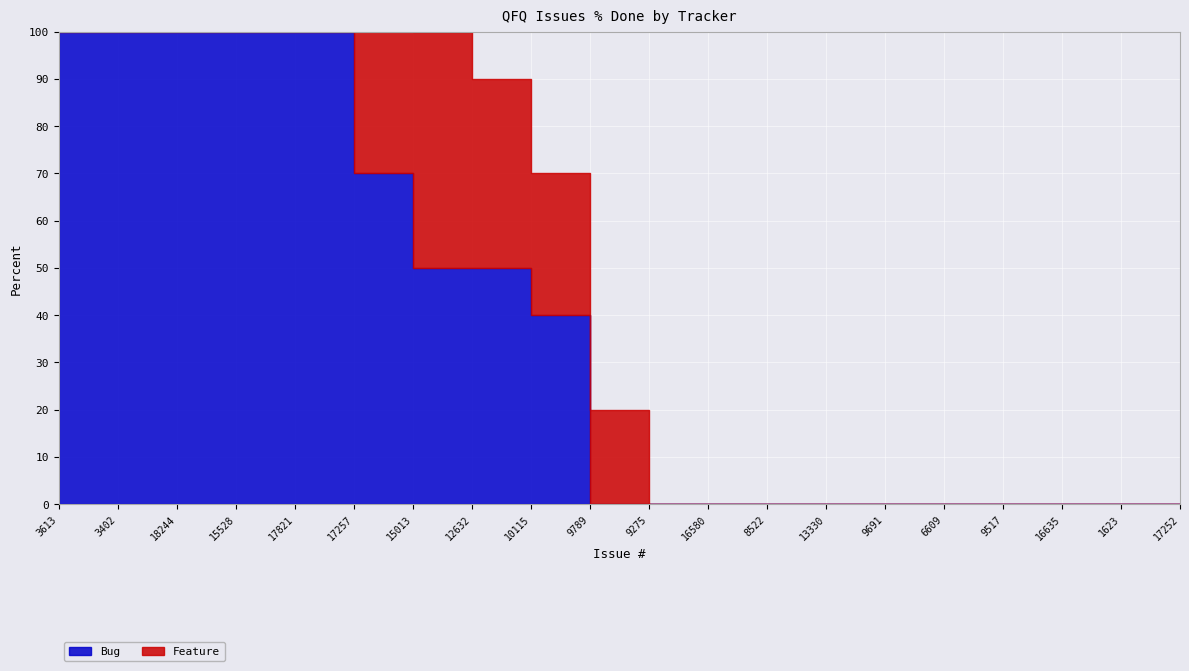

Which series has the largest range (max minus min)?

Bug